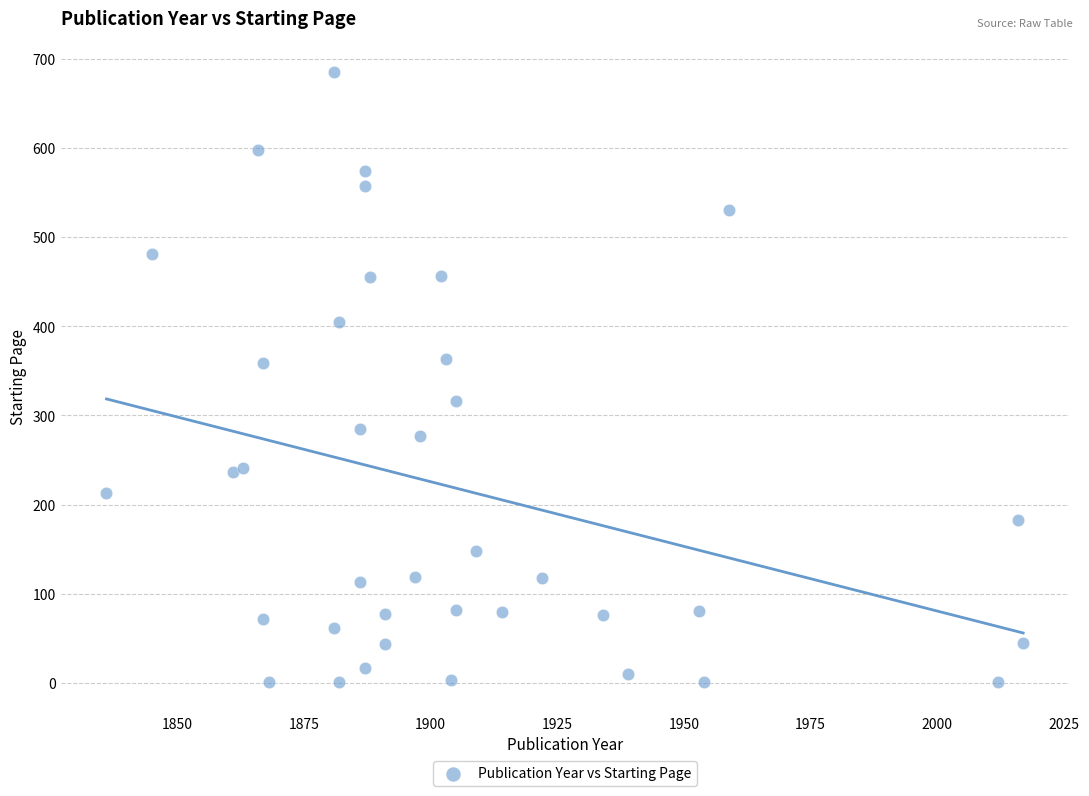

What is the range of X values (max minus min)?

181